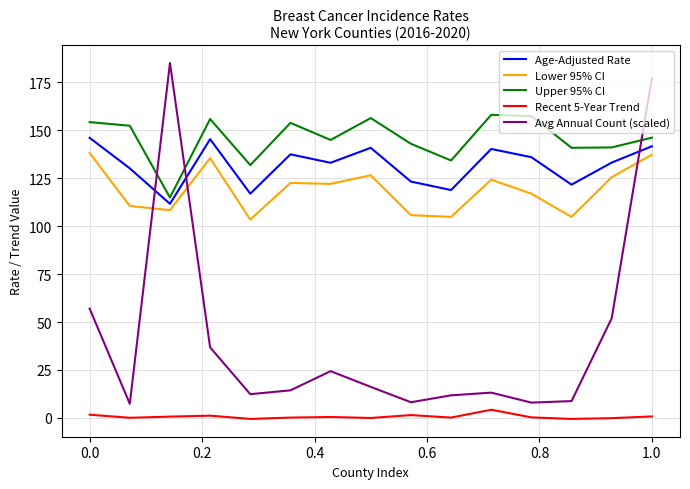

Which series has the largest total across all categories?

Upper 95% CI